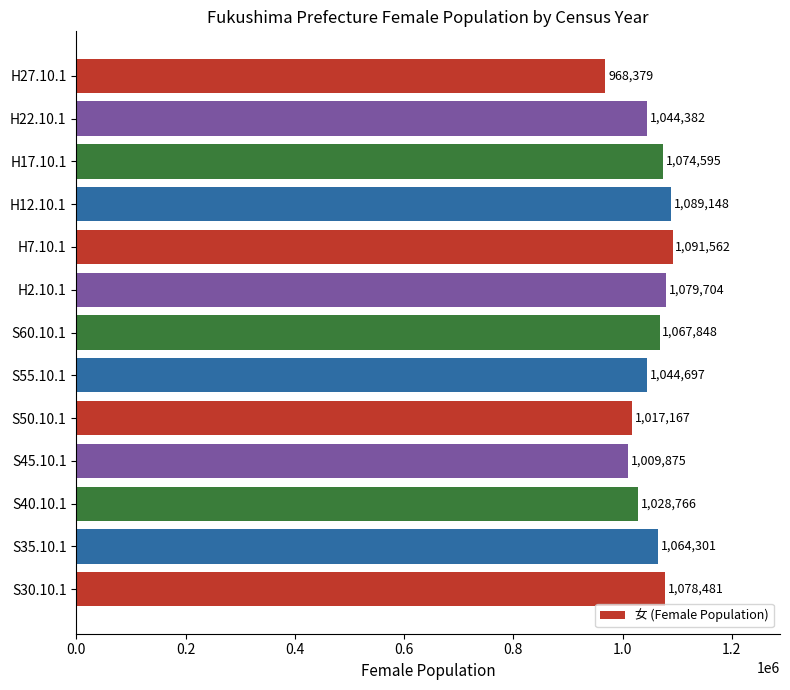

Between S60.10.1 and H12.10.1, which is larger?

H12.10.1